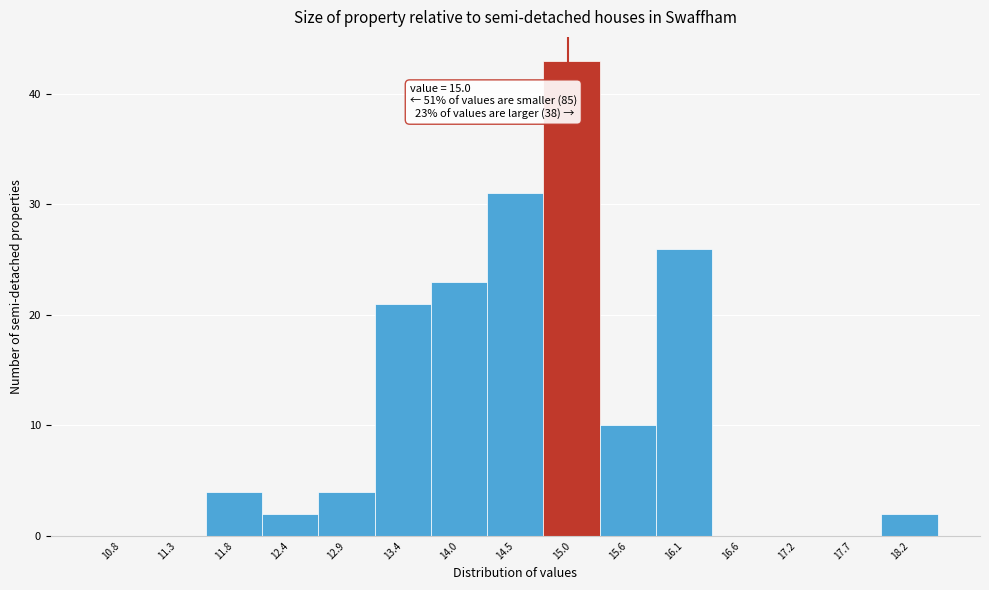

Which range on the x-axis has the tallest bar?

14.8 to 15.3